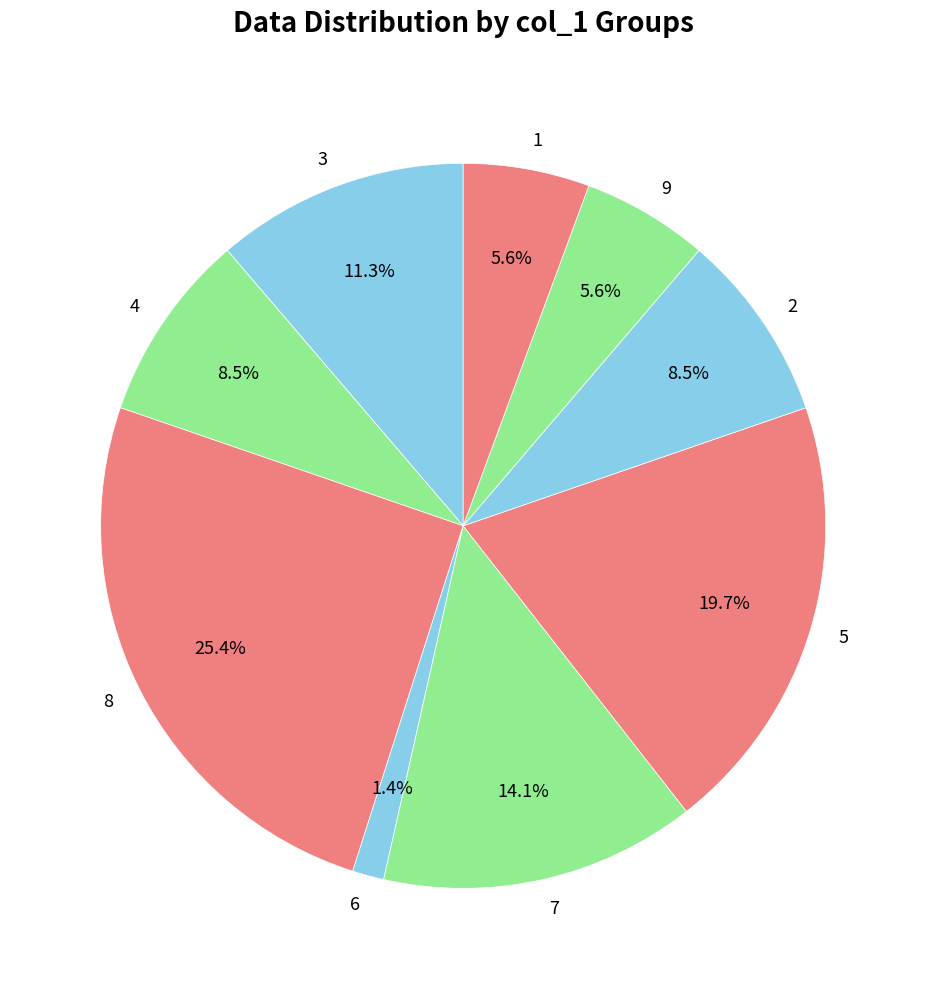

To the nearest percent, what is the combined percentage of 8 and 7?

39%